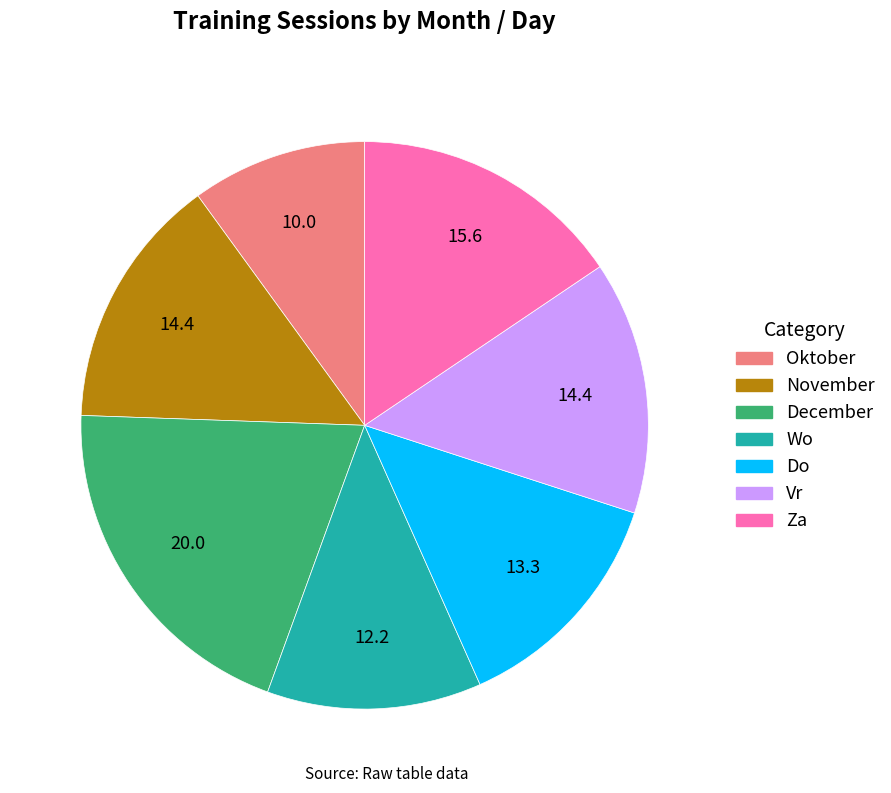

Combined, do December and Za account for over 50%?

No